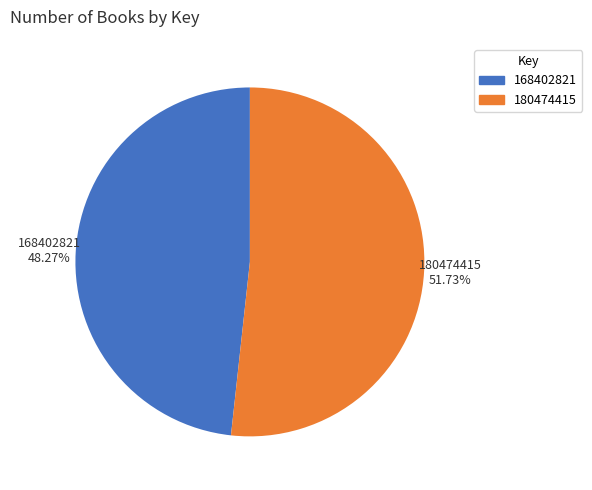

How many segments does this pie chart have?

2